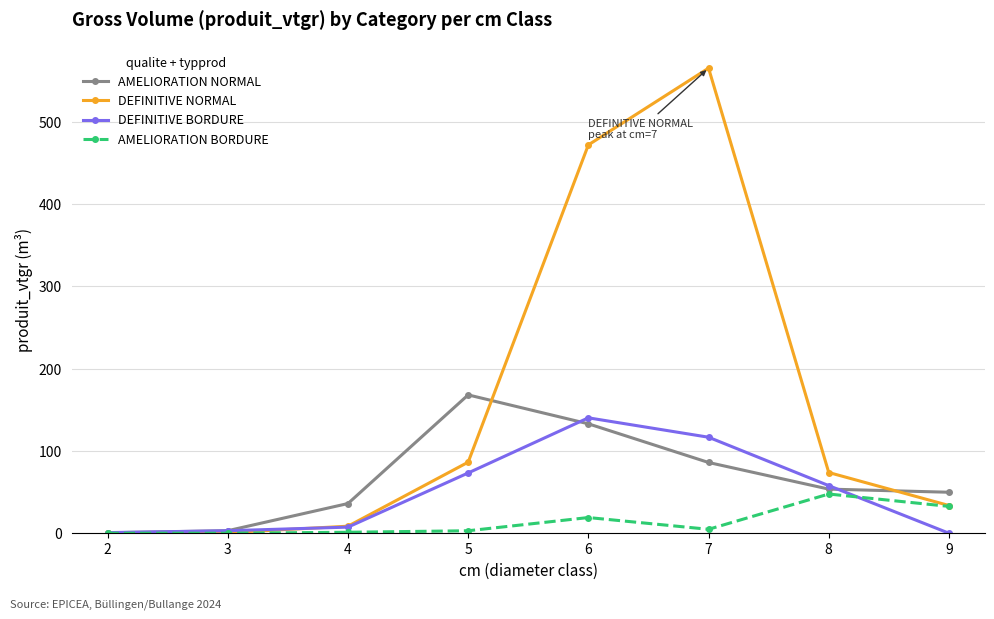

What is the total value across all series at 7?

772.0